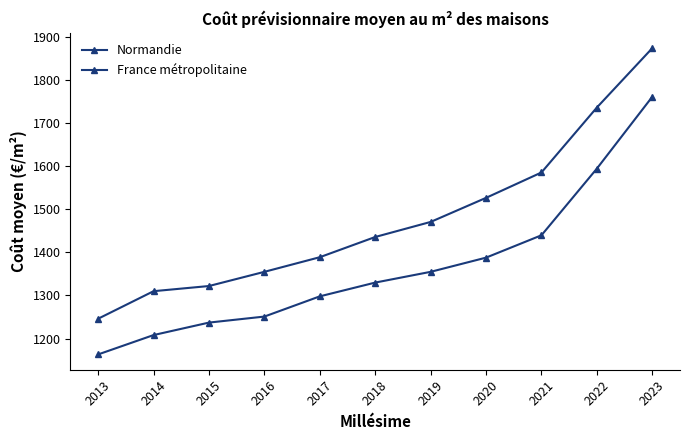

Reading left to right, what are all the values shown in this chart?

Normandie: 2013=1163	2014=1208	2015=1237	2016=1251	2017=1298	2018=1330	2019=1355	2020=1388	2021=1440	2022=1595	2023=1762
France métropolitaine: 2013=1246	2014=1310	2015=1322	2016=1355	2017=1389	2018=1436	2019=1471	2020=1527	2021=1586	2022=1737	2023=1875